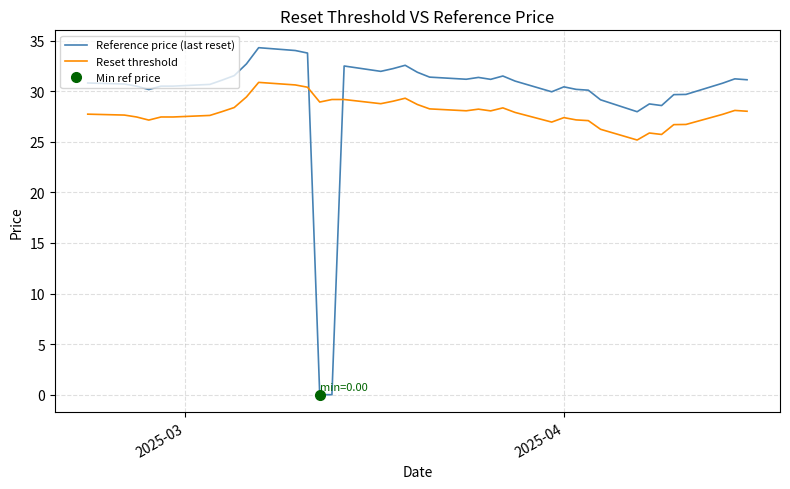

Rank the series by their maximum value, from lowest to highest.

Reset threshold, Reference price (last reset)